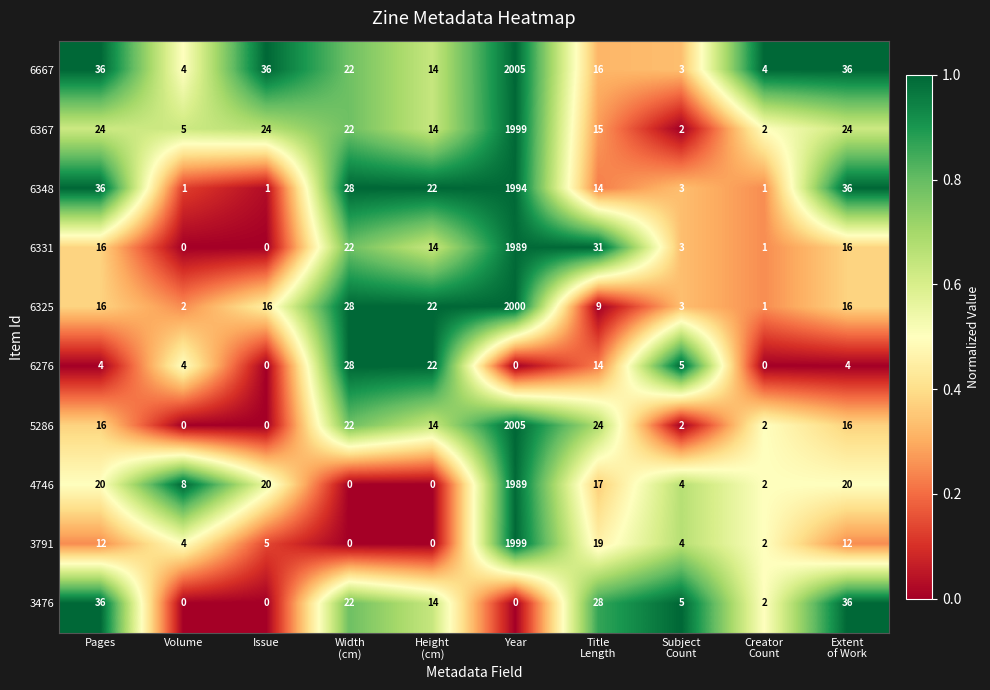

At which category is the sum across all series the highest?

Year